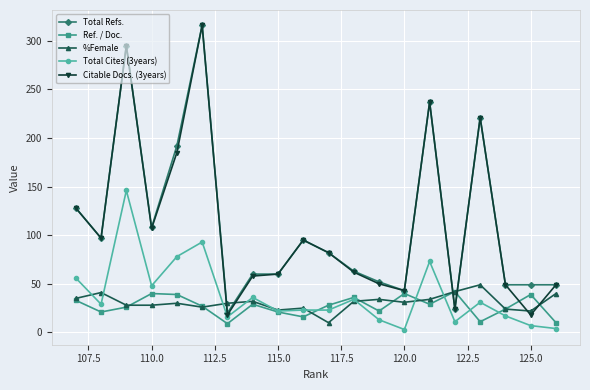

At how many categories does at least one series exceed 120?

6